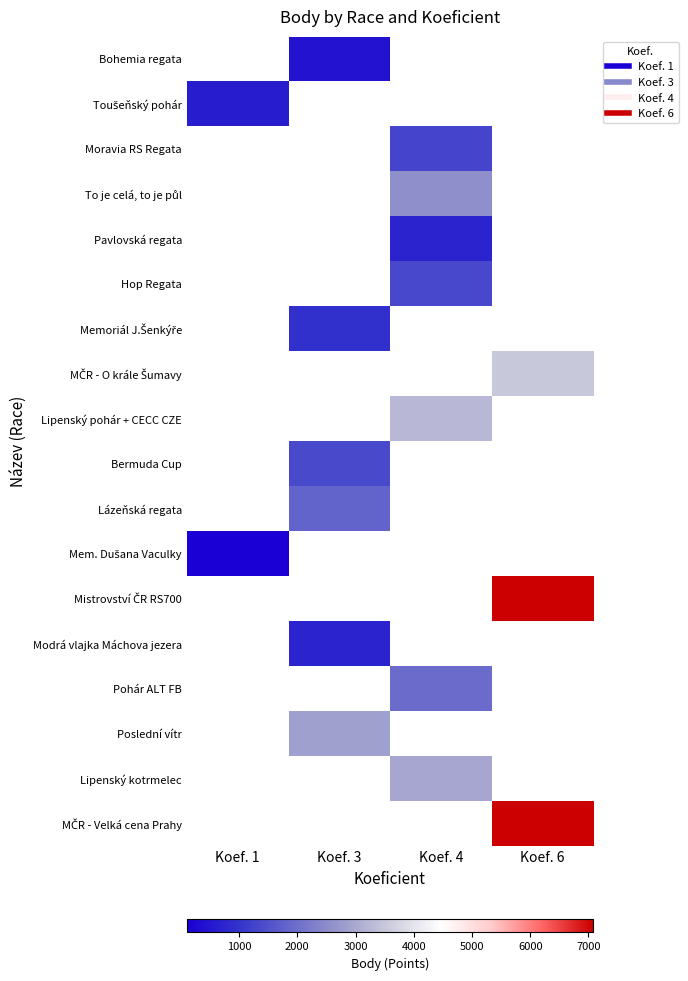

Is the value of MČR - Velká cena Prahy at Koef. 3 greater than the value of Bohemia regata at Koef. 3?

No